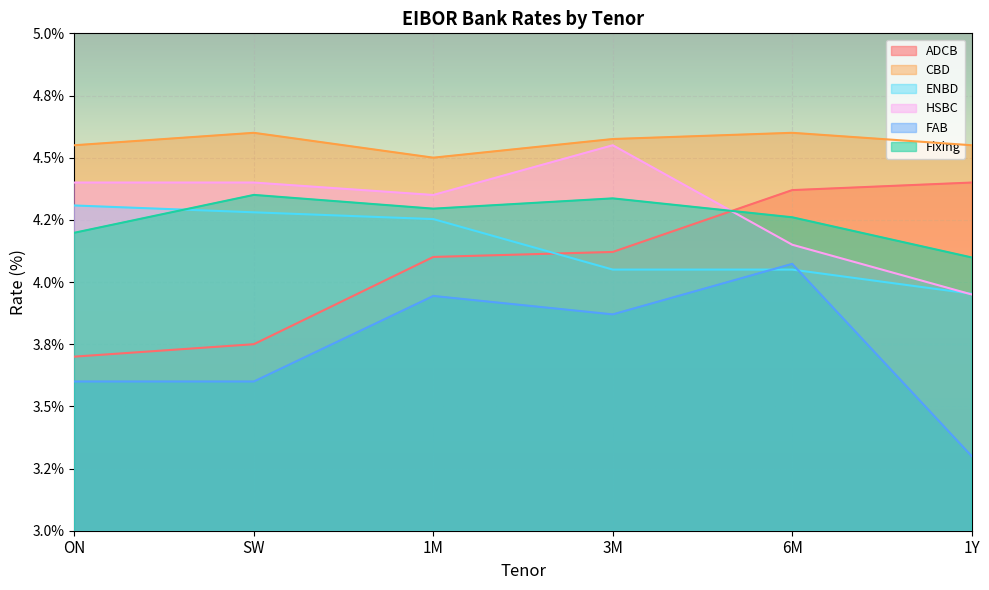

What are all the series names shown in the legend?

ADCB, CBD, ENBD, HSBC, FAB, Fixing